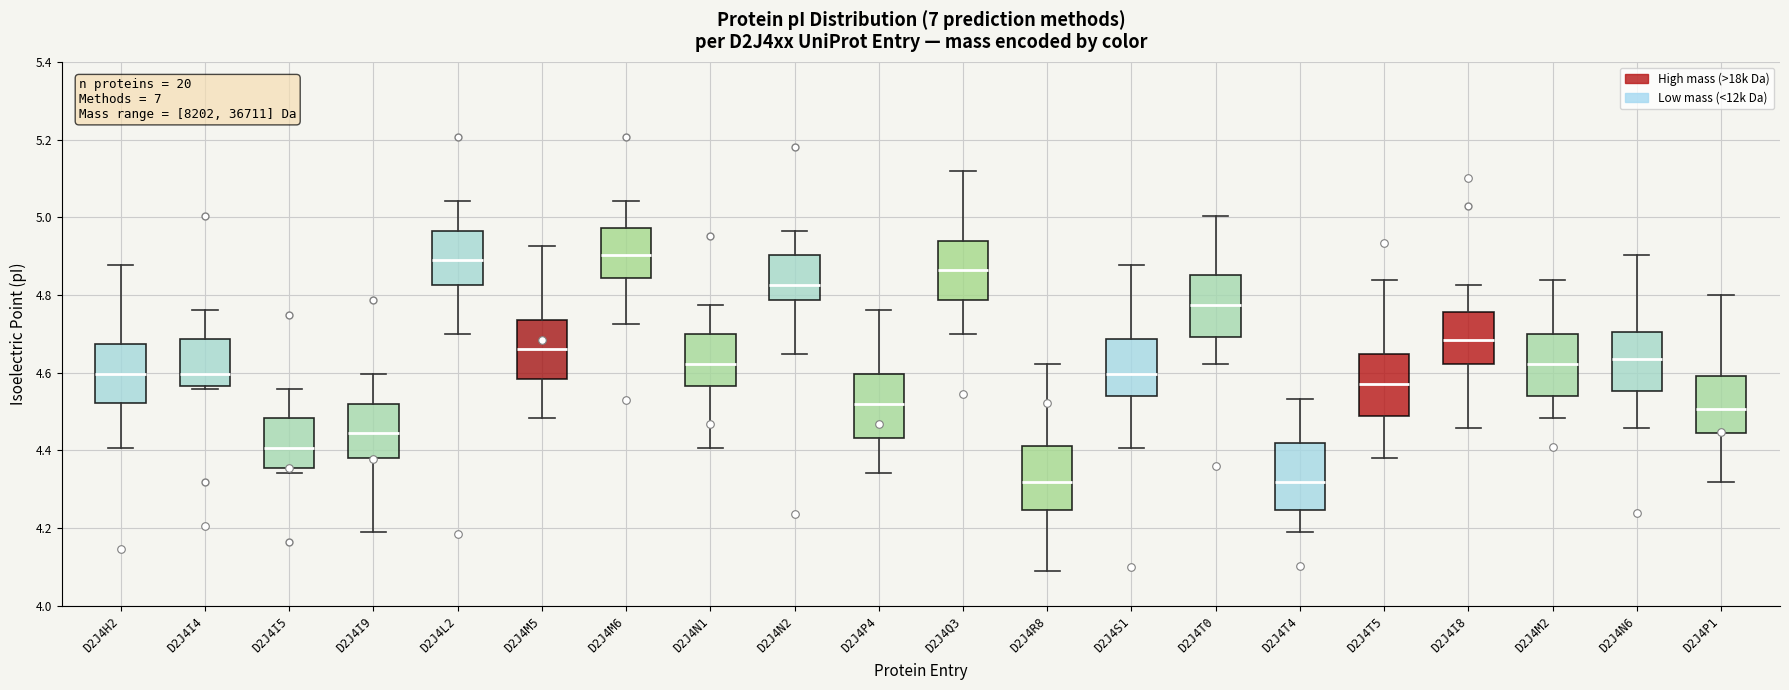

Where does the lower whisker of the box for D2J4P4 end on the y-axis? The values are not printed on the chart, so give them approximately, as read against the axis.

4.34